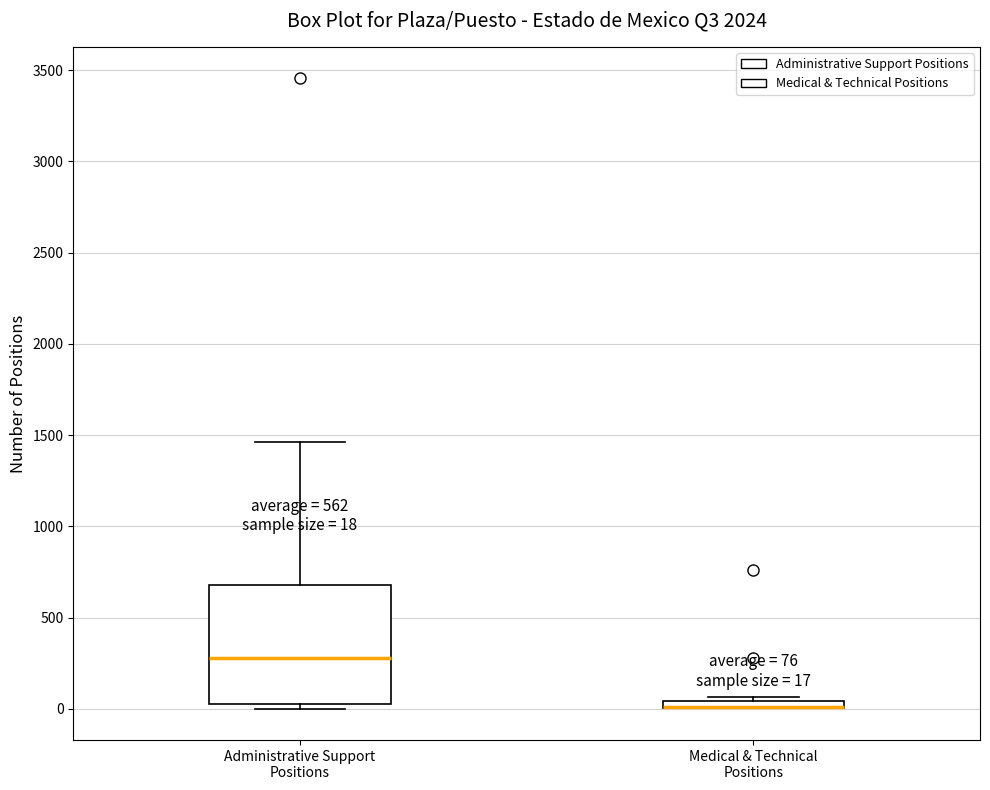

Comparing the boxes themselves (not the whiskers), which one is the tallest?

Administrative Support Positions